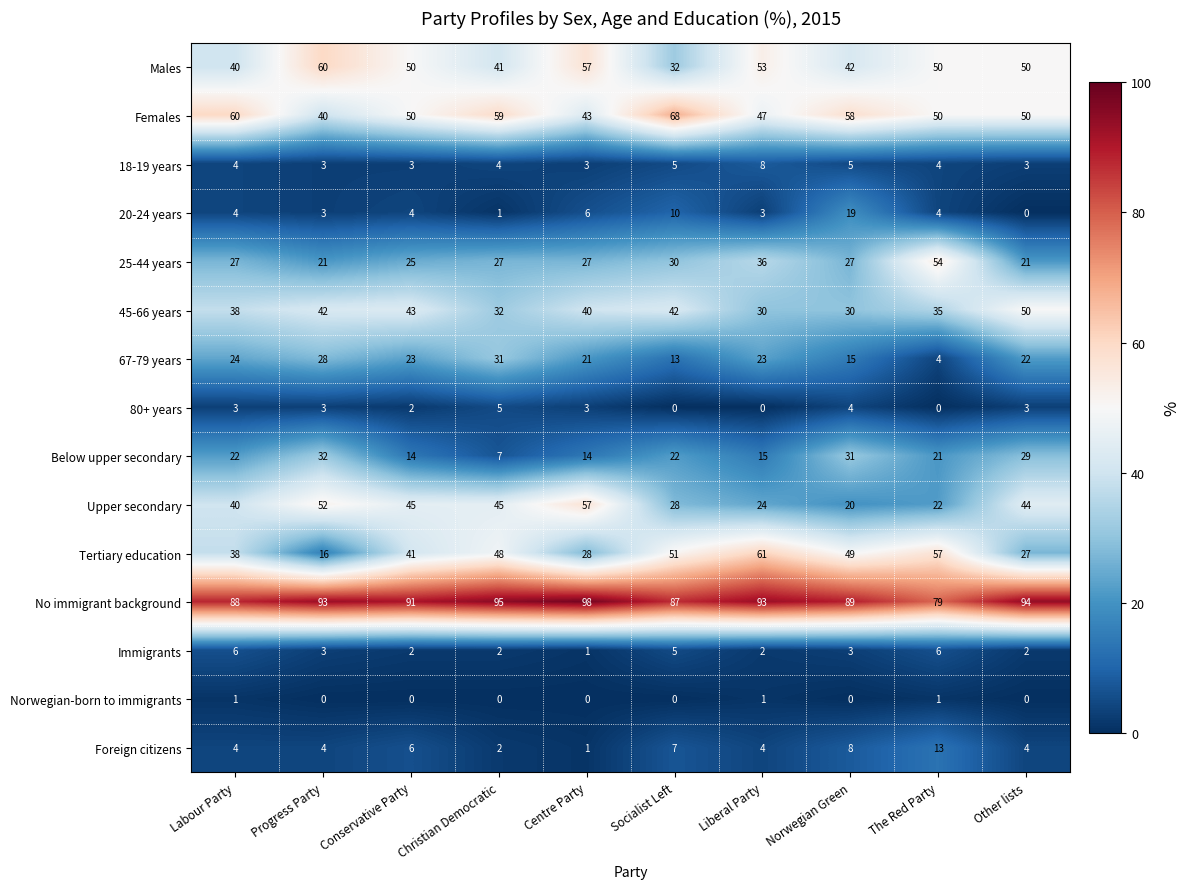

How many data points does each series have?

10